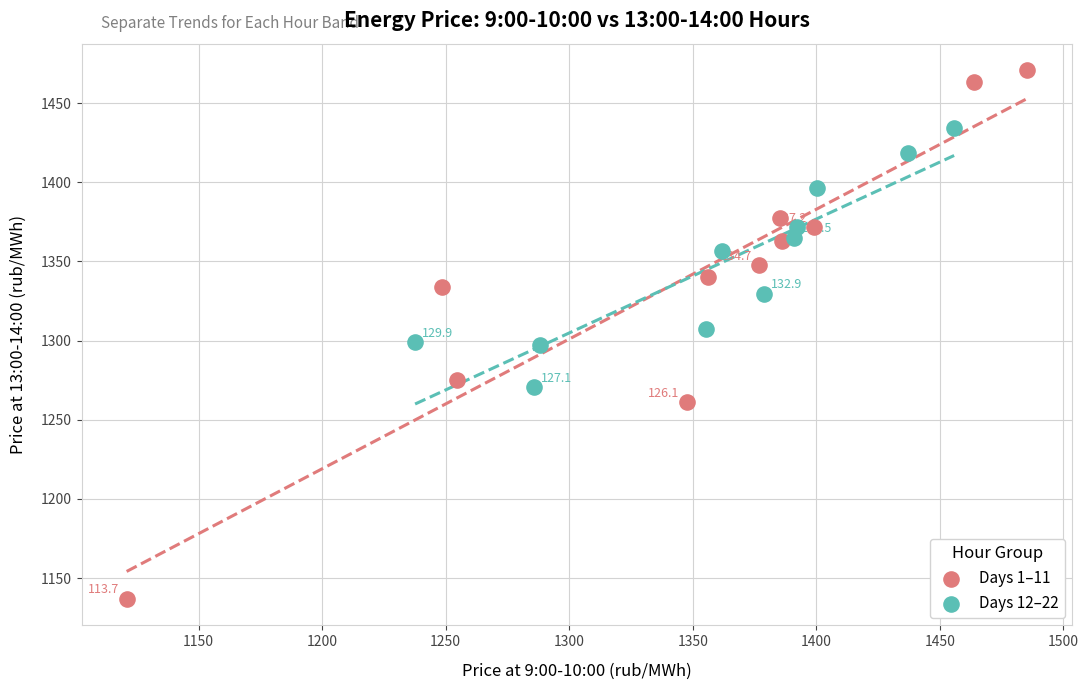

Which series has the widest spread of Y values?

Days 1–11